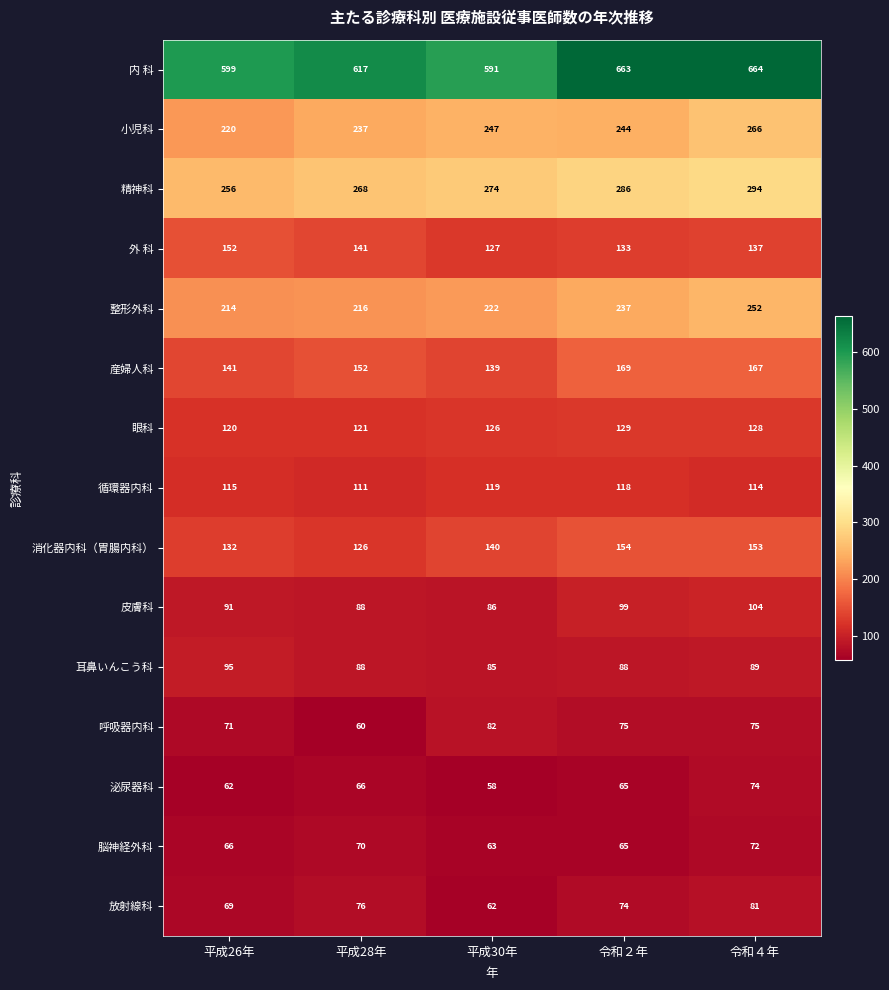

The value of 内 科 at 令和４年 is 664. True or false?

True